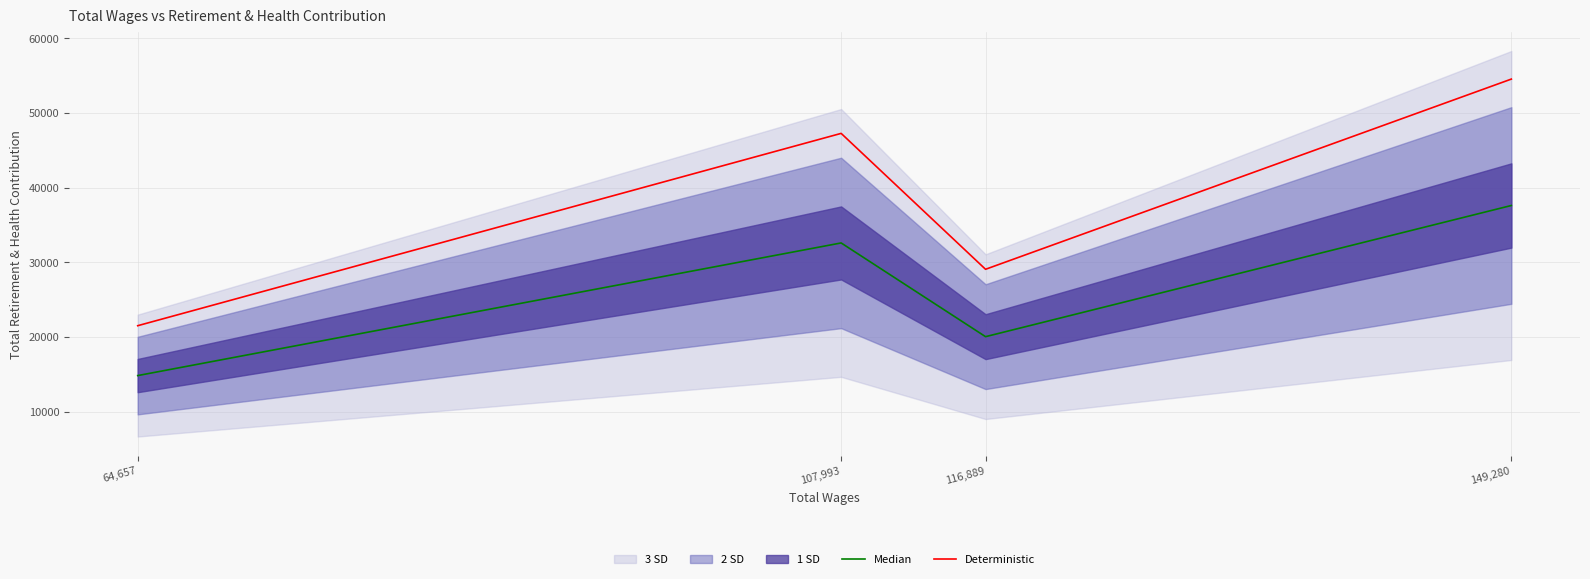

Which category has the highest value in the Deterministic series?

149,280